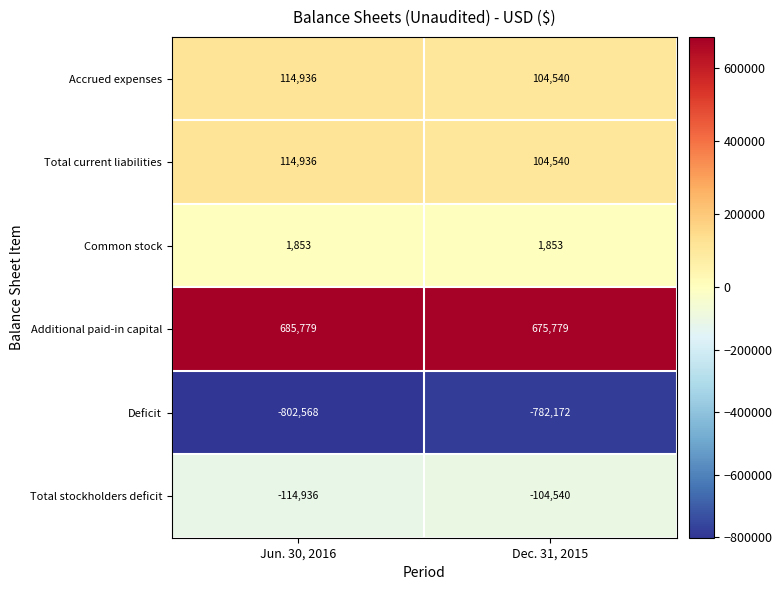

Which series has the largest range (max minus min)?

Deficit